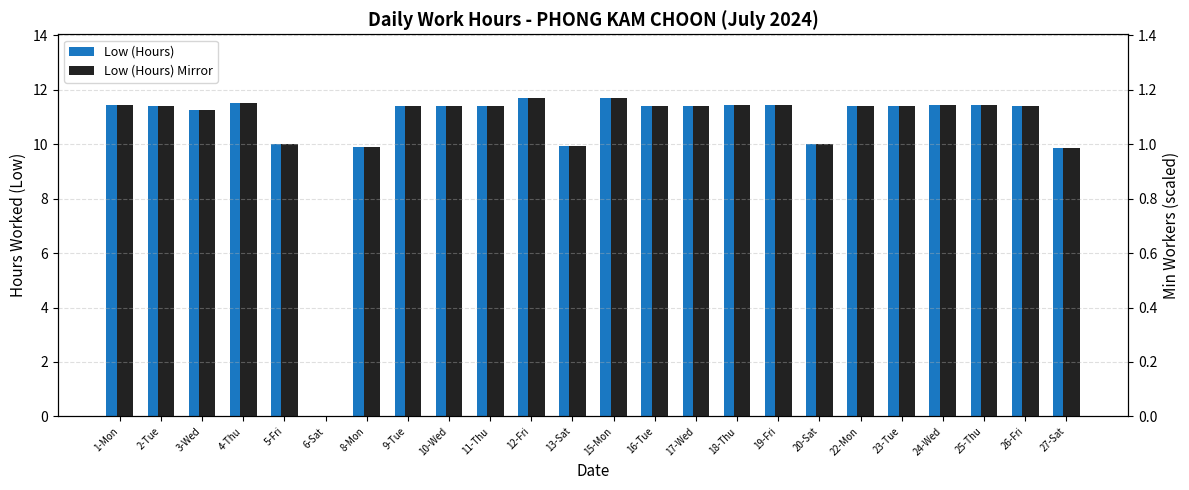

Are the bars horizontal?

No